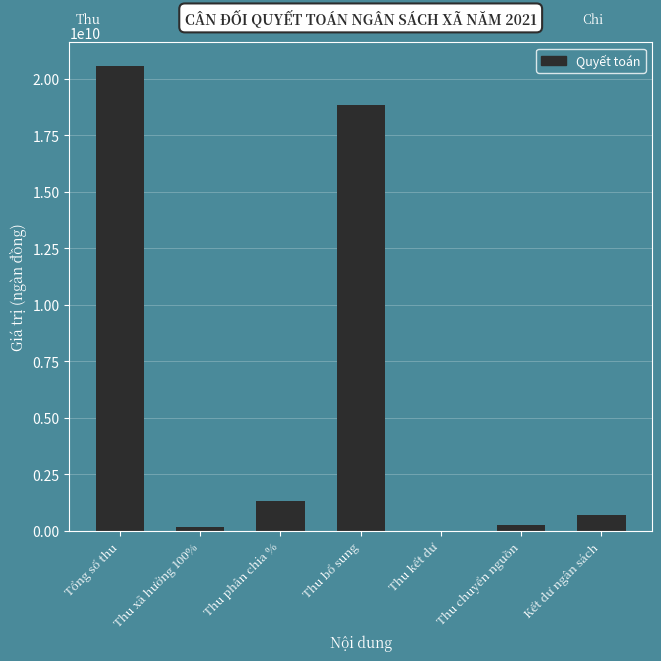

The value at Thu xã hưởng 100% is 189206154. True or false?

True